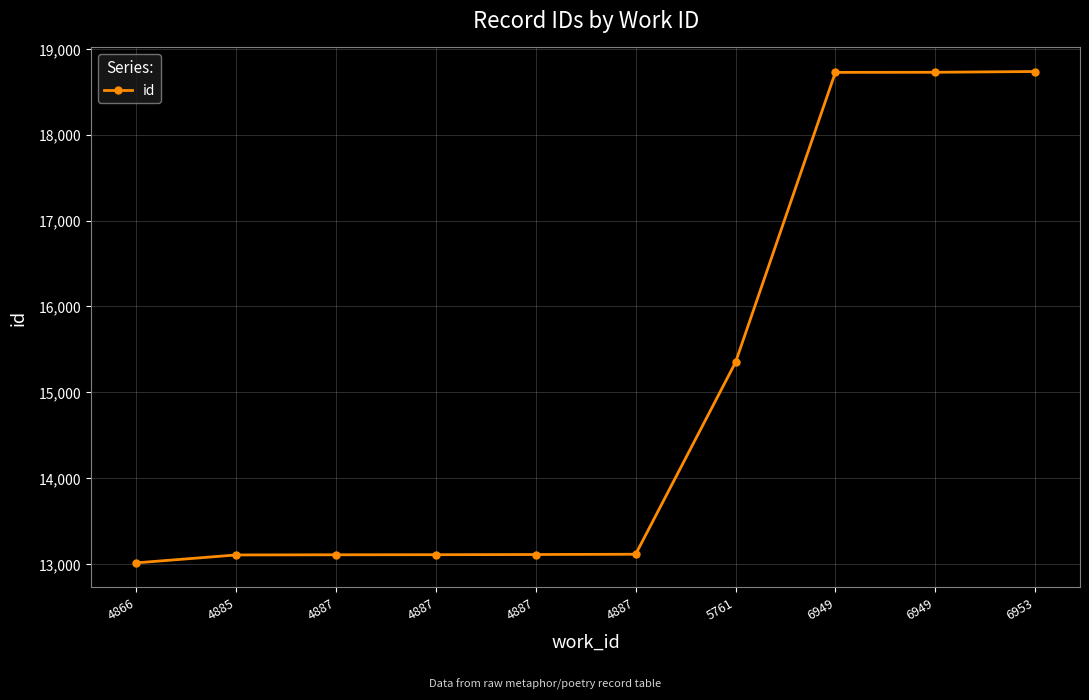

Does the chart display data point markers on the line(s)?

Yes